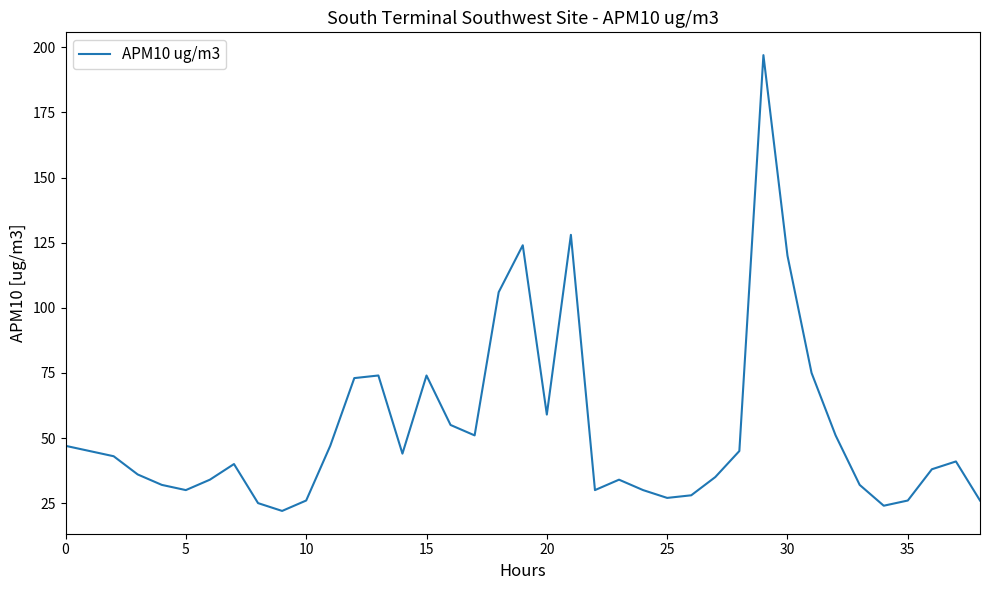

What is the difference between the maximum and minimum values?

175